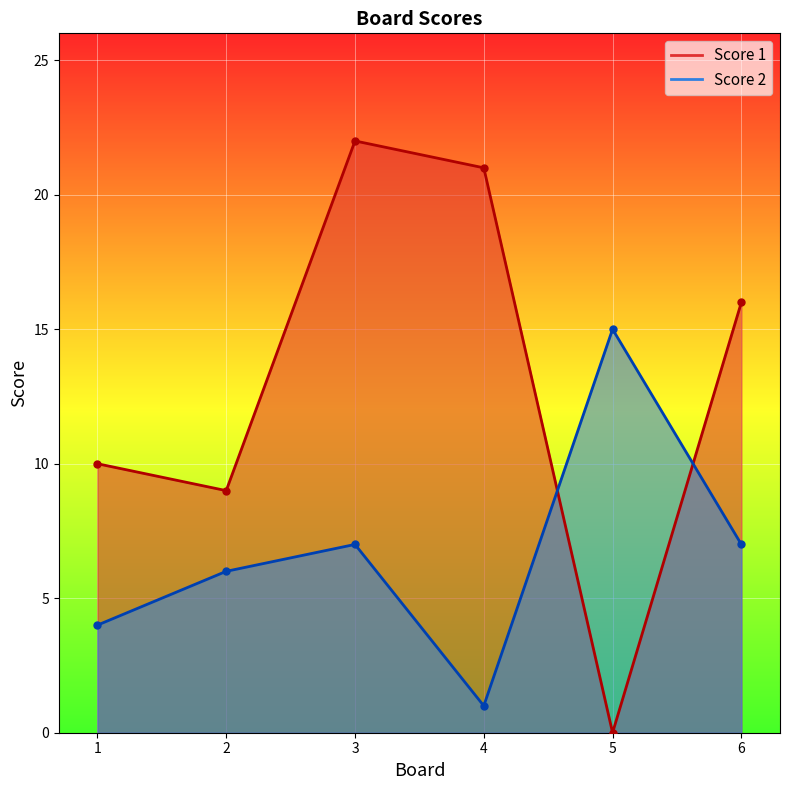

How many lines are shown in the chart?

2